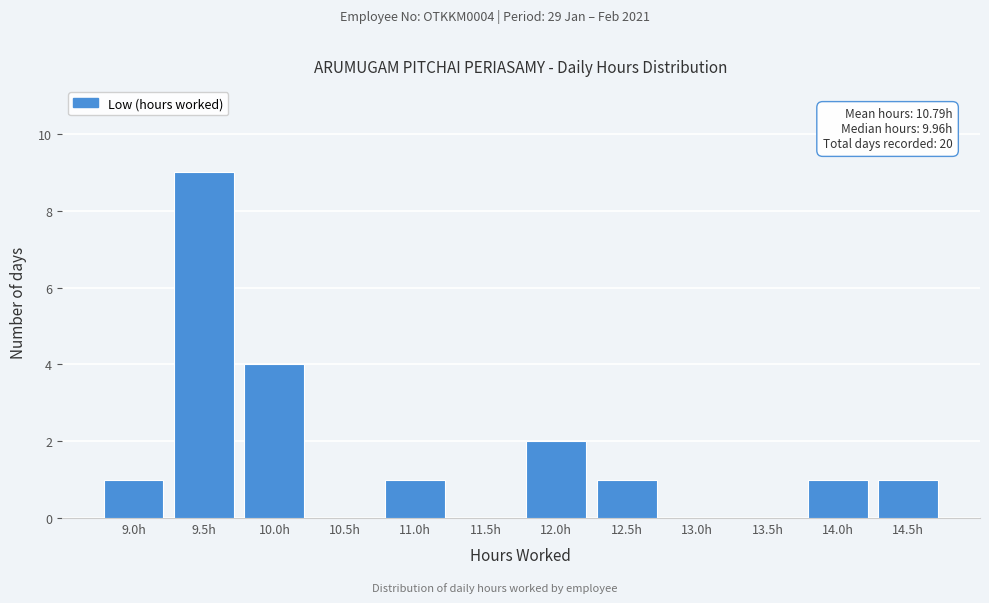

Reading right to left, transcribe all the data shown in this chart.

14.5h=1	14.0h=1	13.5h=0	13.0h=0	12.5h=1	12.0h=2	11.5h=0	11.0h=1	10.5h=0	10.0h=4	9.5h=9	9.0h=1